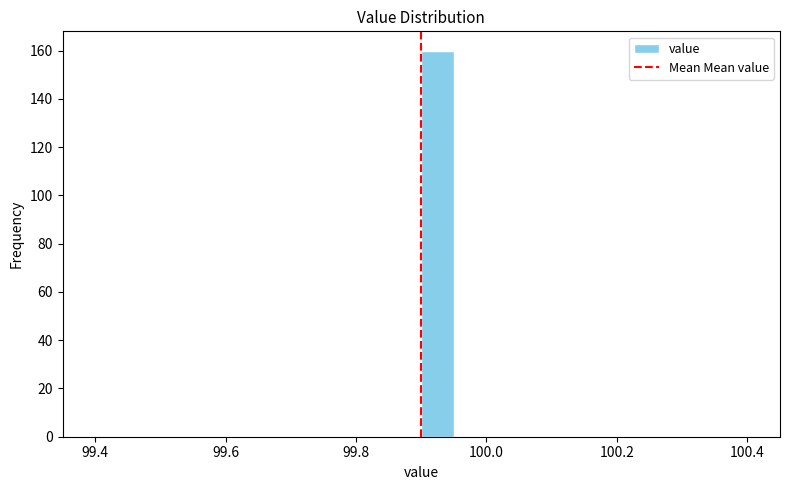

Around what value on the x-axis is the tallest bar? Give the approximate position of its centre, as read against the axis.

99.92